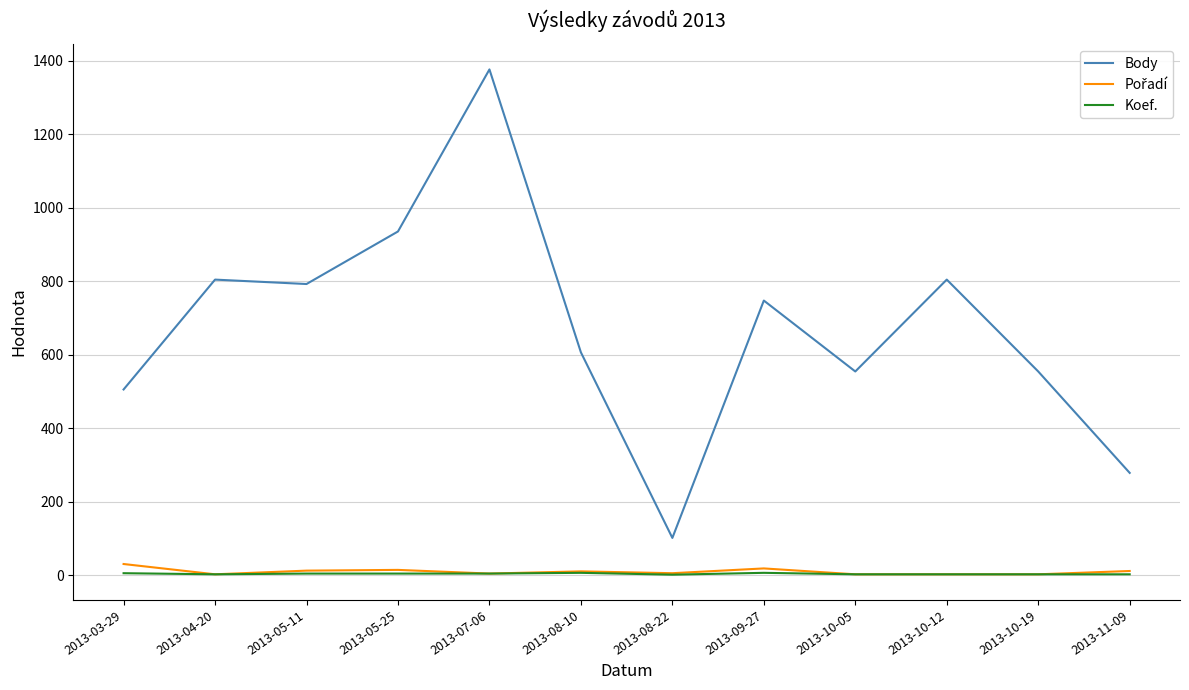

How many lines are shown in the chart?

3